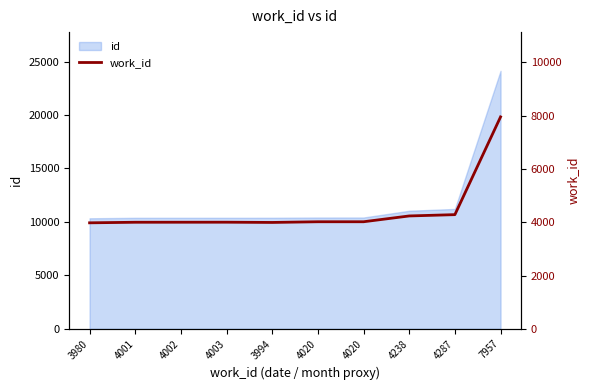

What is the difference between the second highest and minimum values?

307